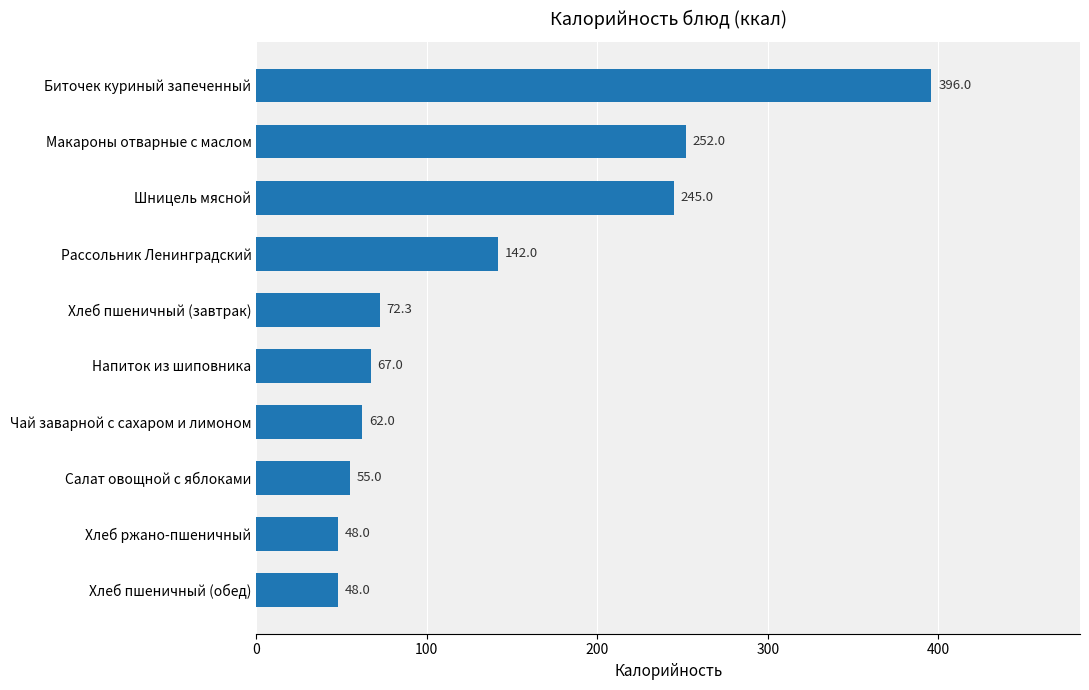

What is the change in value from Чай заварной с сахаром и лимоном to Хлеб пшеничный (завтрак)?

+10.3